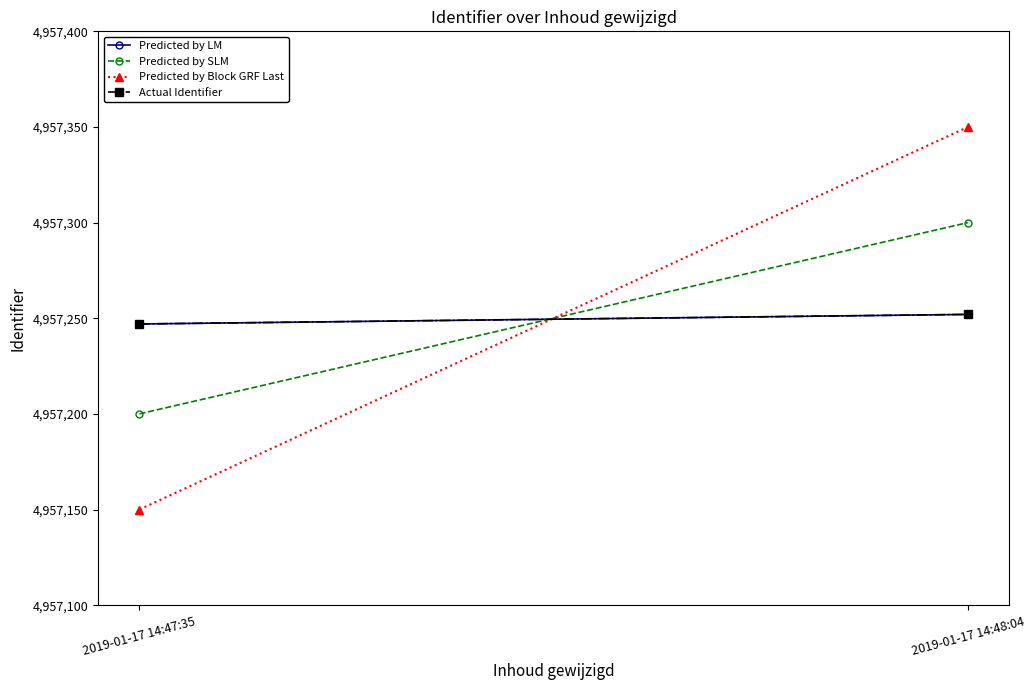

How many lines are shown in the chart?

4